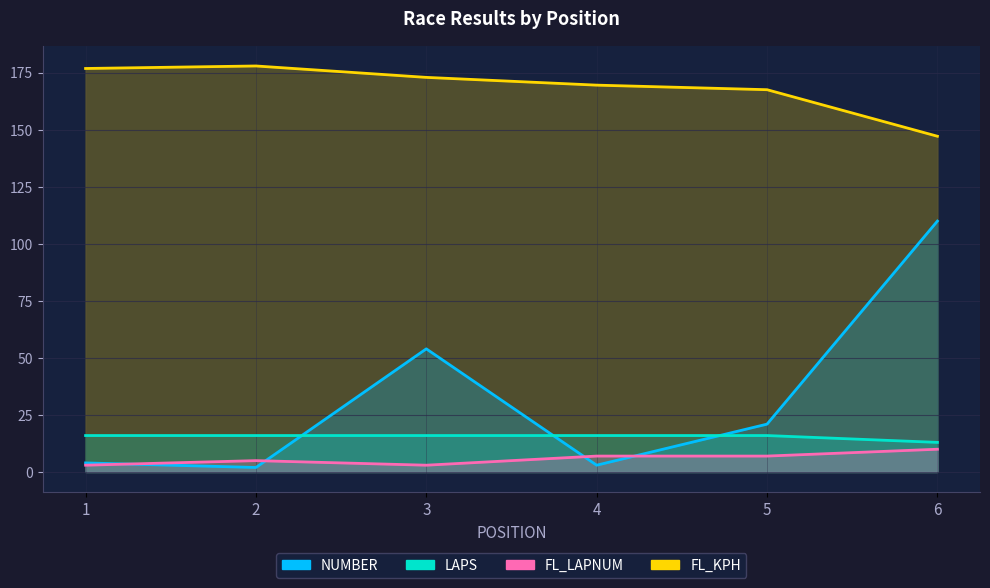

What is the difference between the FL_KPH values at 3 and 5?

5.4